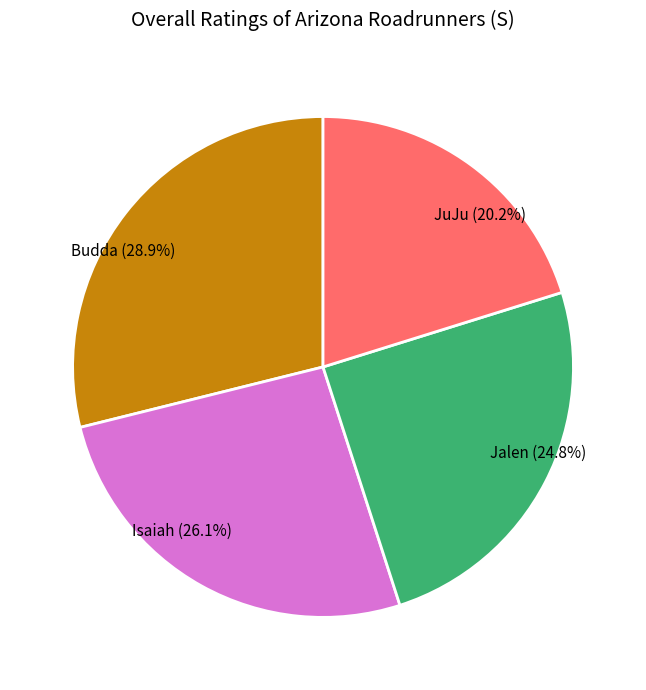

The JuJu slice represents 20% of the pie. True or false?

True